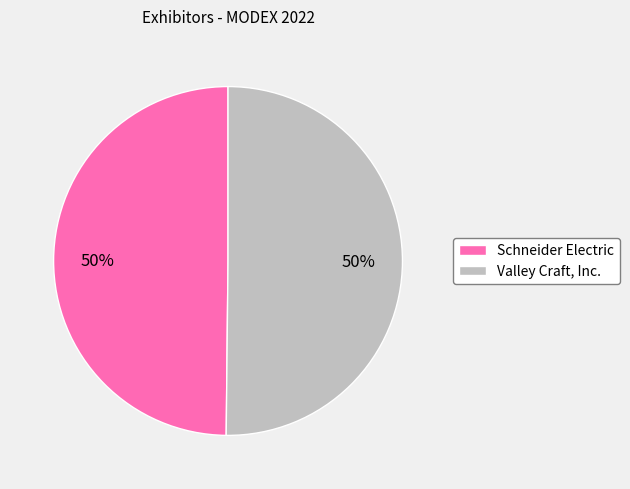

How many slices are in this pie chart?

2